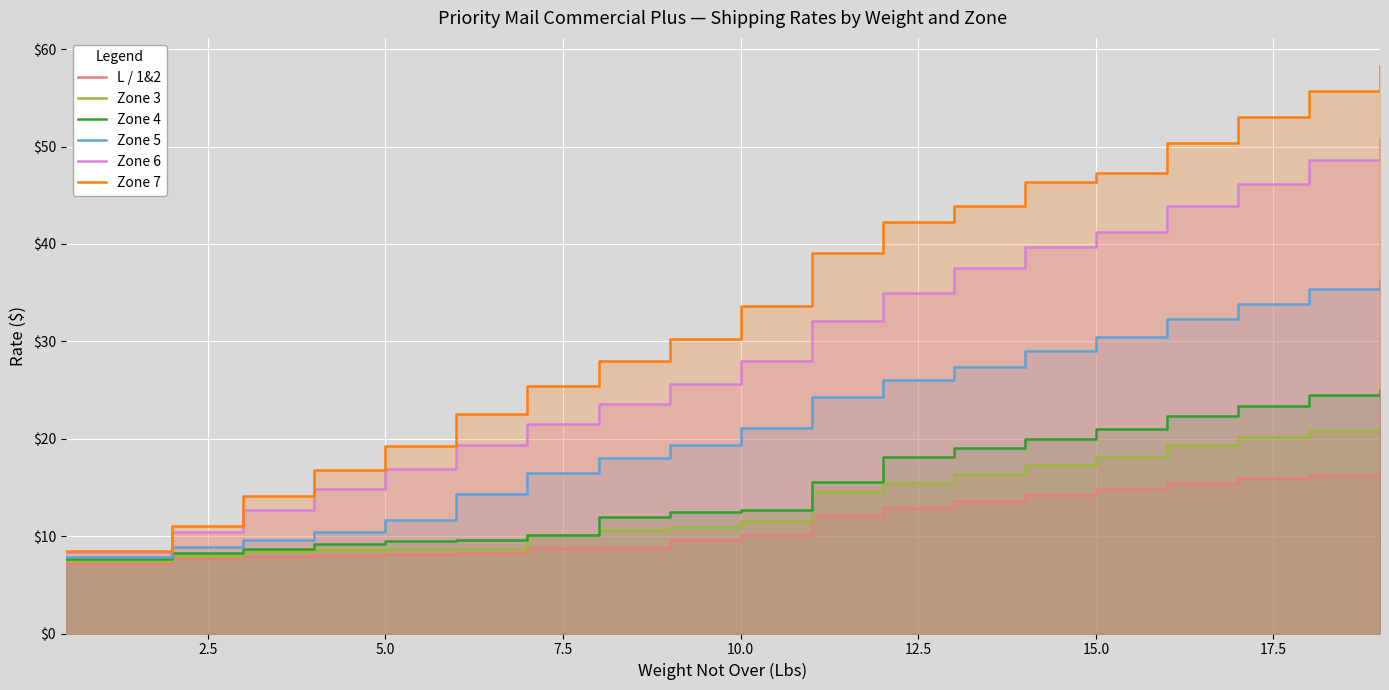

Which series has the widest spread of values?

Zone 7